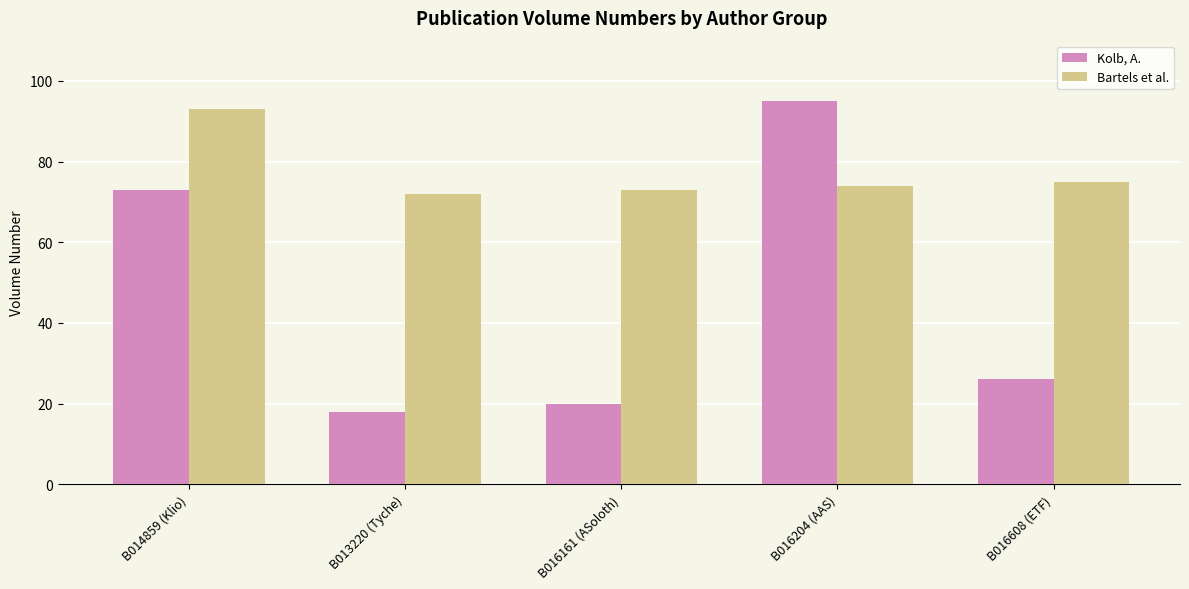

Which category has the highest value across all series?

B016204 (AAS)